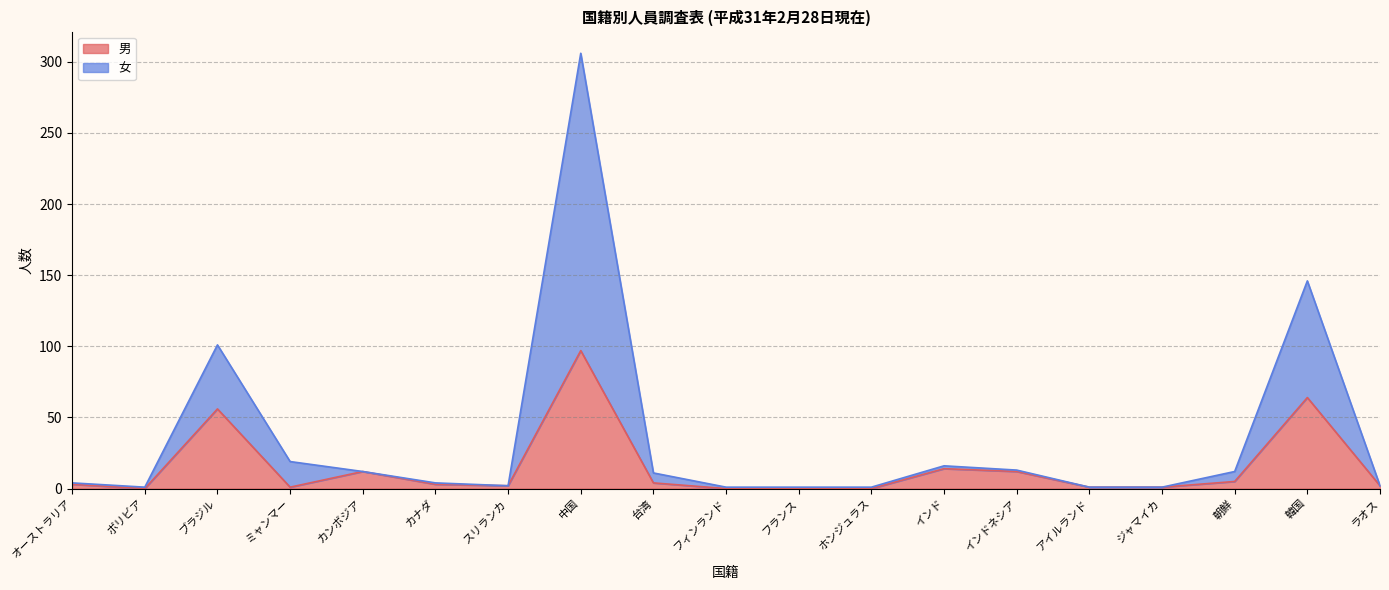

What is the difference between the highest and lowest values at 韓国?

82